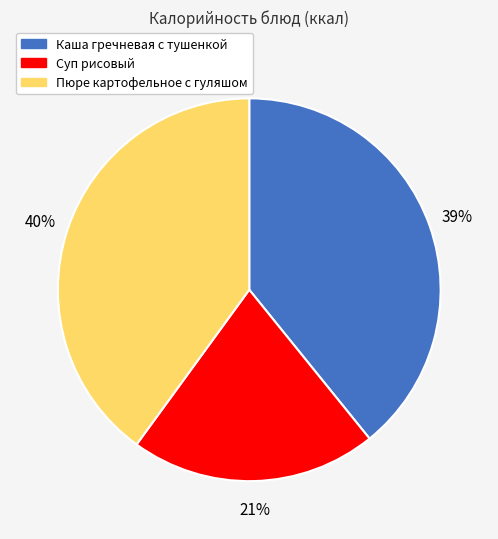

Count the number of slices in the pie.

3